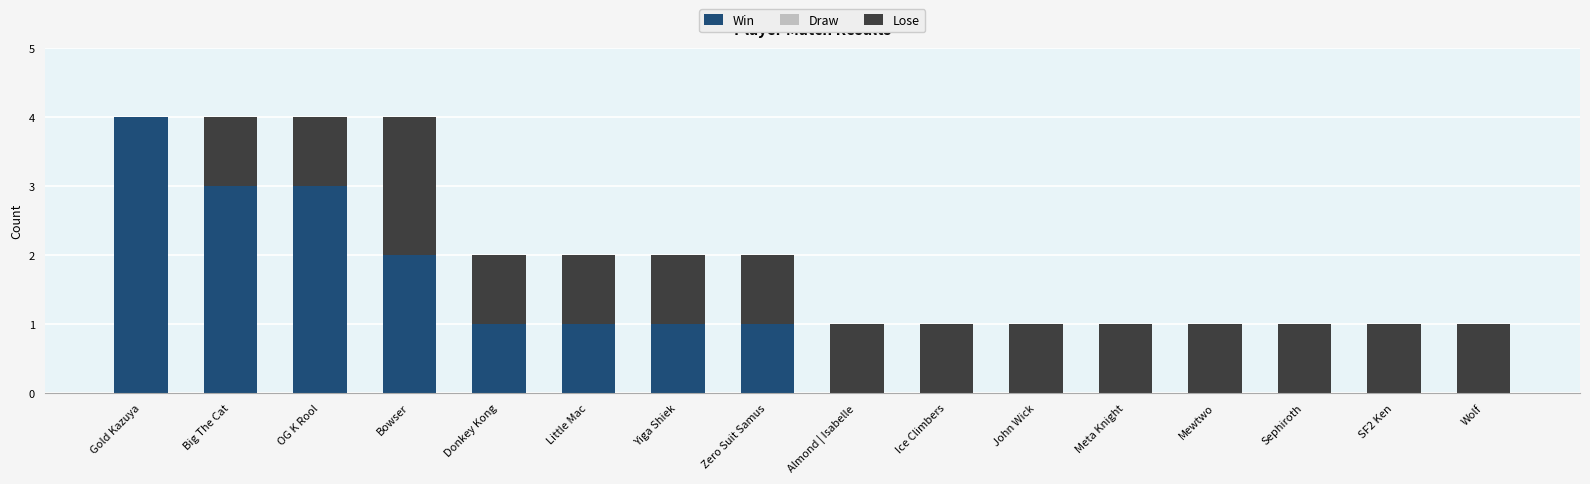

What is the total value across all series at OG K Rool?

4